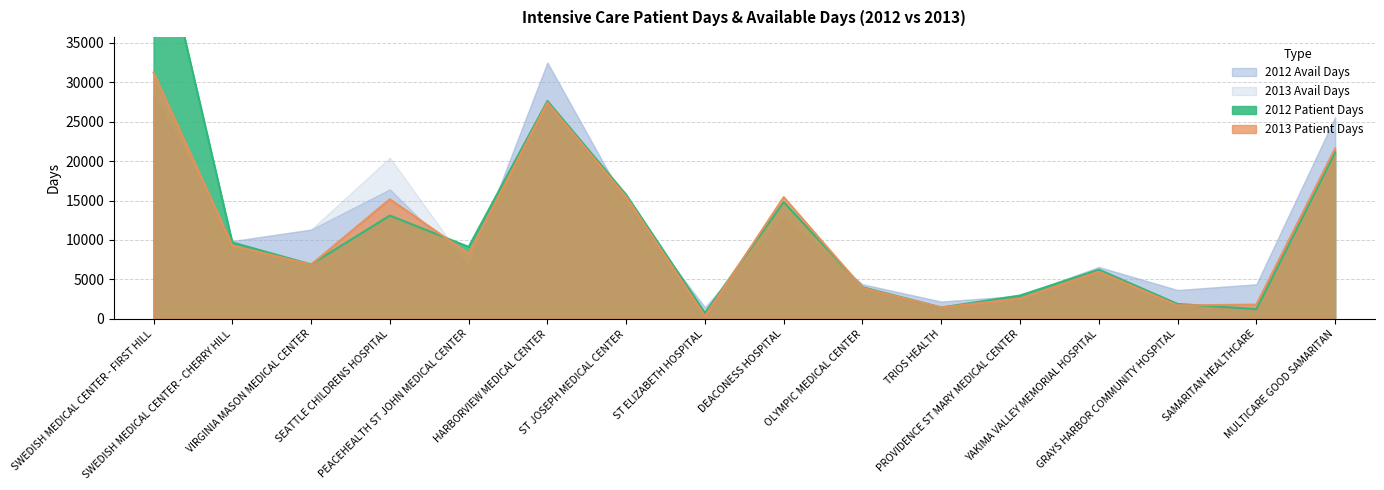

What is the value of the 2013 Patient Days point at the 12th from the left?

2590